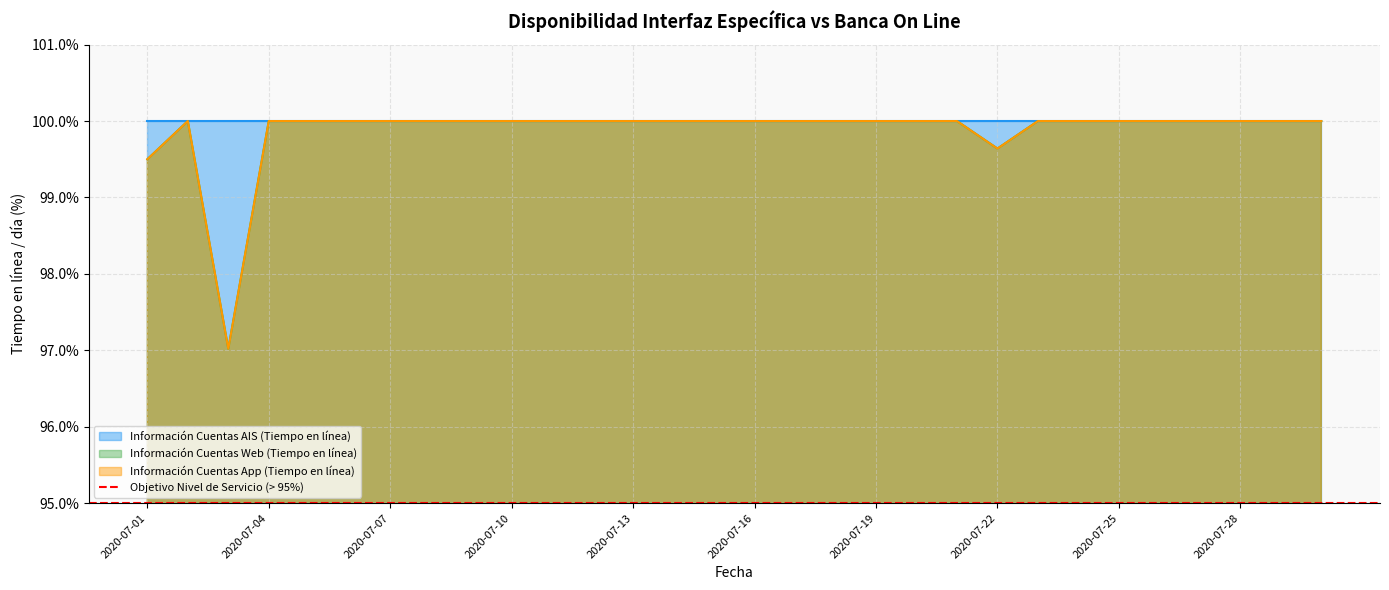

List the labels in order of Información Cuentas App (Tiempo en línea) value, largest first.

2020-07-02, 2020-07-04, 2020-07-05, 2020-07-06, 2020-07-07, 2020-07-08, 2020-07-09, 2020-07-10, 2020-07-11, 2020-07-12, 2020-07-13, 2020-07-14, 2020-07-15, 2020-07-16, 2020-07-17, 2020-07-18, 2020-07-19, 2020-07-20, 2020-07-21, 2020-07-23, 2020-07-24, 2020-07-25, 2020-07-26, 2020-07-27, 2020-07-28, 2020-07-29, 2020-07-30, 2020-07-22, 2020-07-01, 2020-07-03